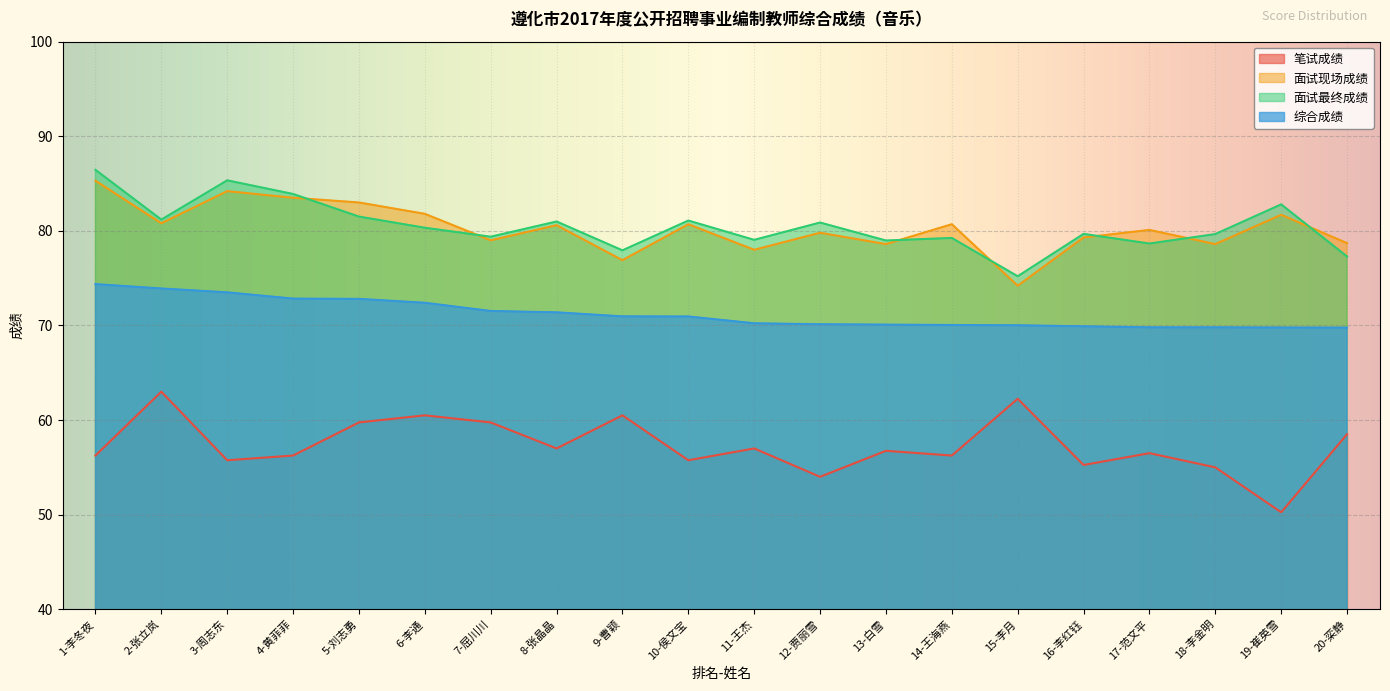

What is the sum of the 面试最终成绩 values at 5-刘志勇 and 13-白雪?

160.5